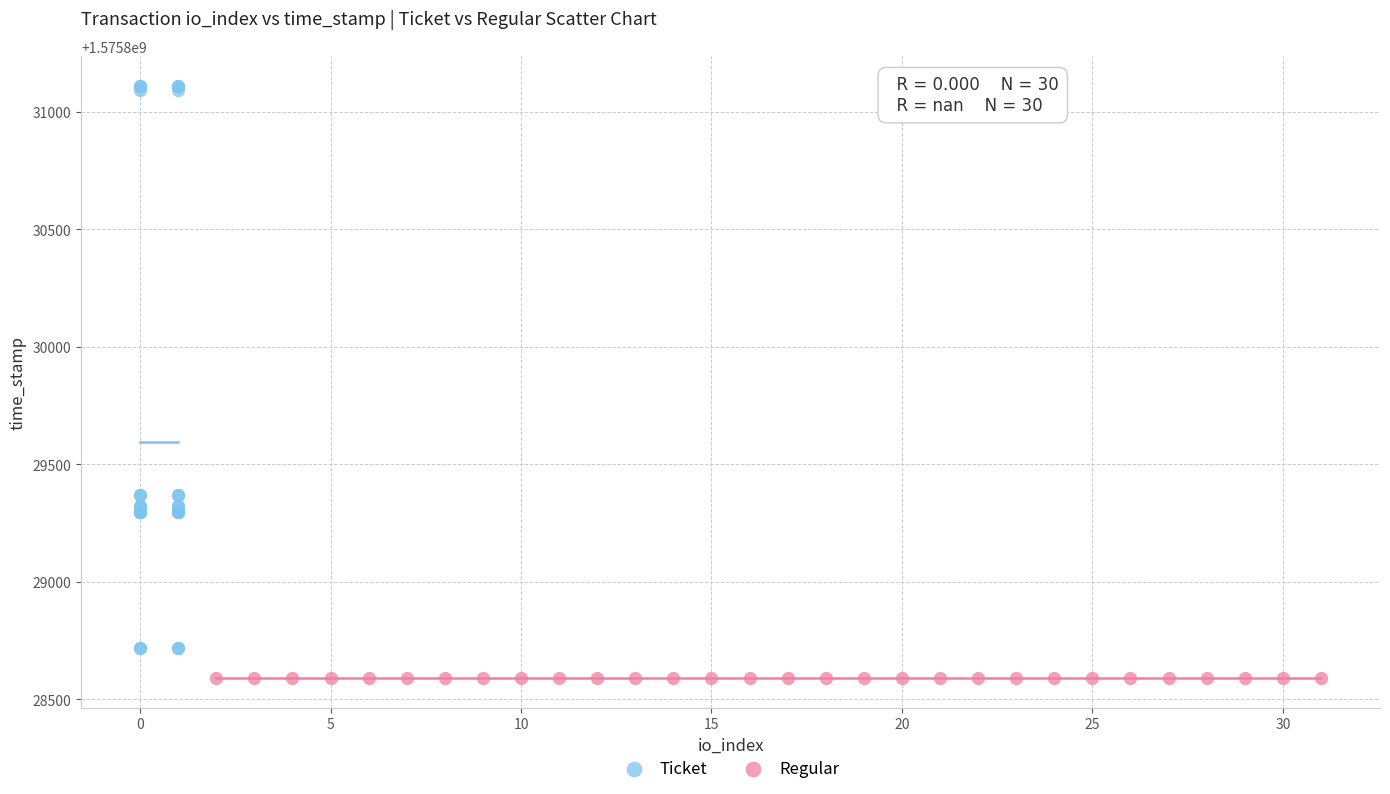

What are all the series names shown in the legend?

Ticket, Regular